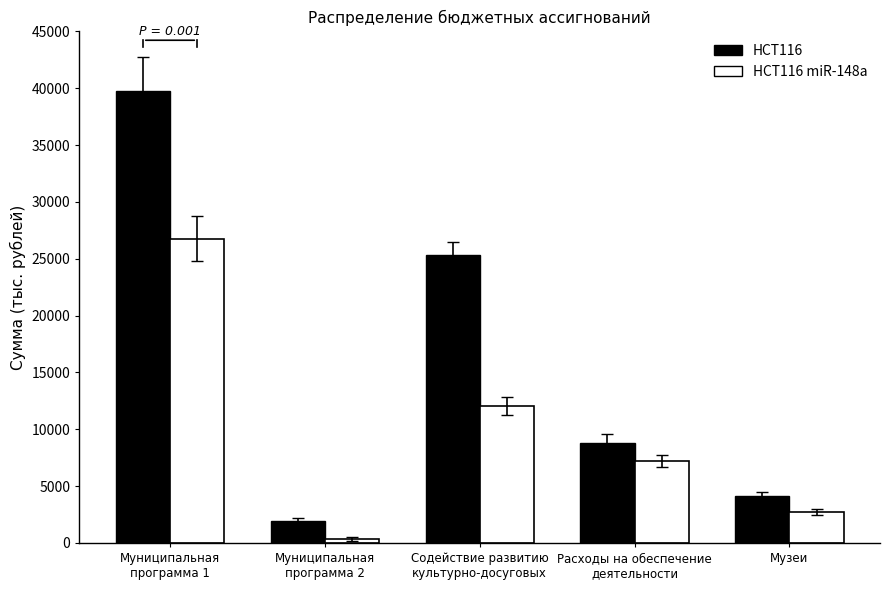

Which series has the largest total across all categories?

HCT116